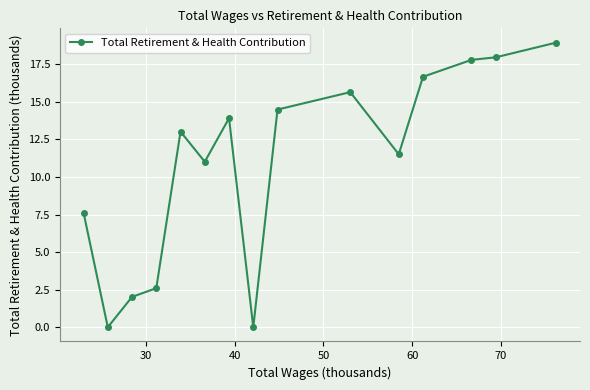

What is the maximum value shown in the chart?

18.9